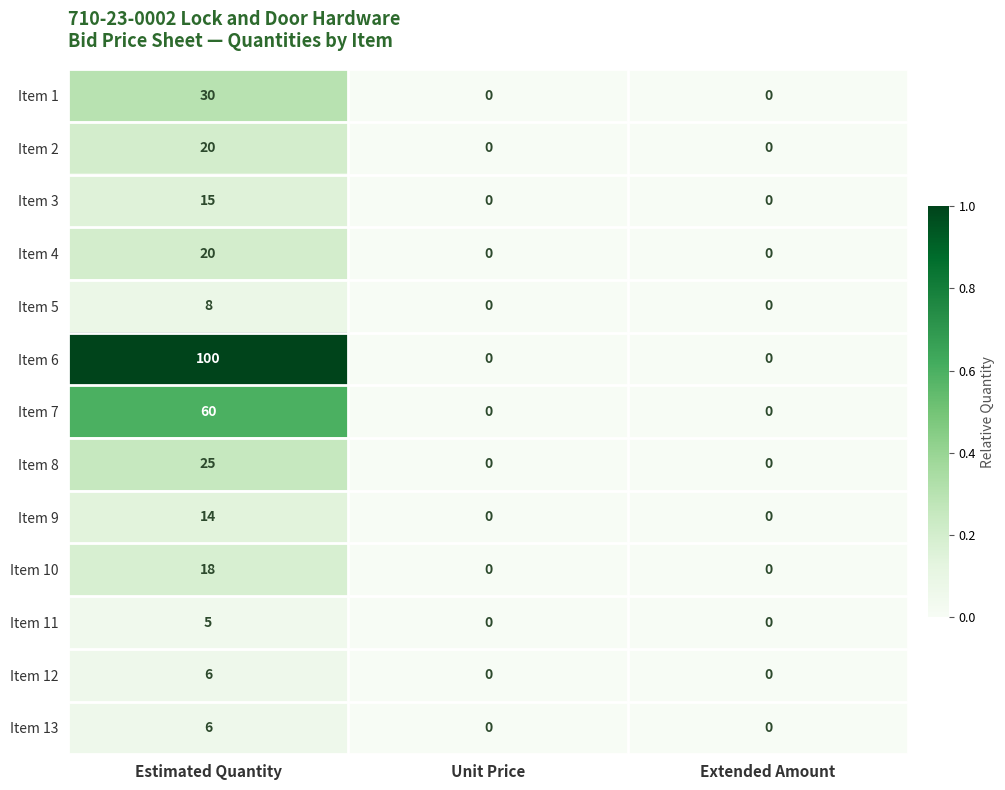

Which series has the widest spread of values?

Item 6